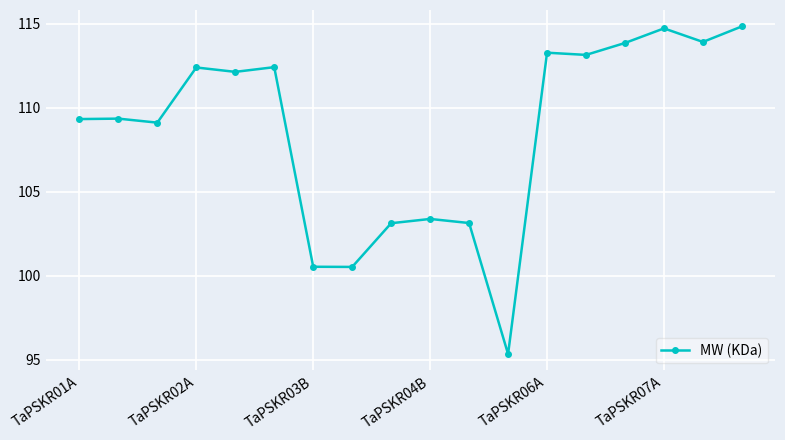

True or false: there are more than 1 points higher than both neighbors.

True